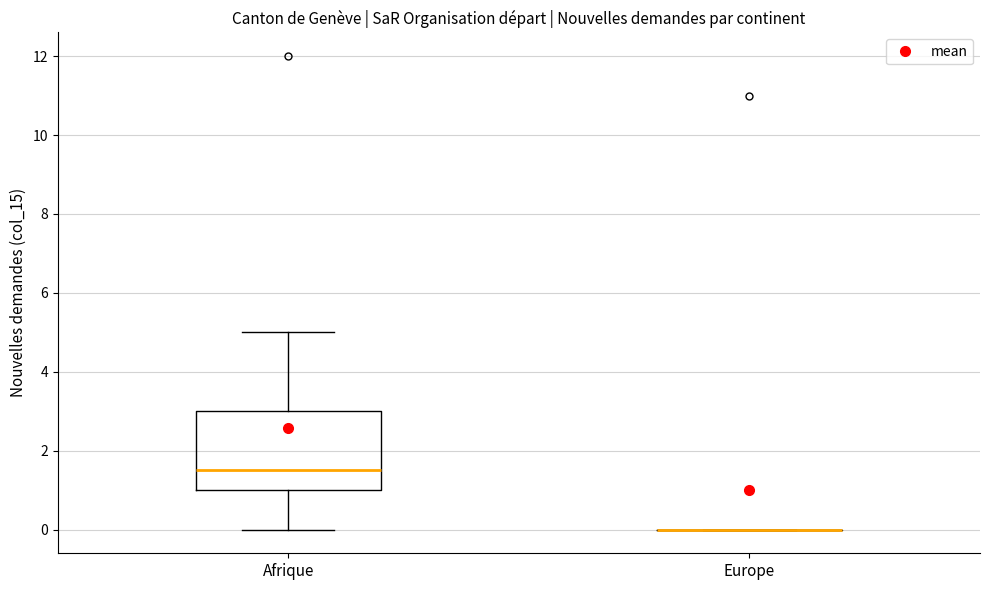

Reading left to right, transcribe this box plot: for each box, give where its median line is, the range the box spans, and where its two whiskers end, as read against the y-axis. The values are not printed on the chart, so give them approximately, as read against the axis.

Afrique: median 1.6, box 1.0 to 3.0, whiskers 0.0 to 5.0
Europe: box collapsed to a line at 0.0, whiskers 0.0 to 0.0